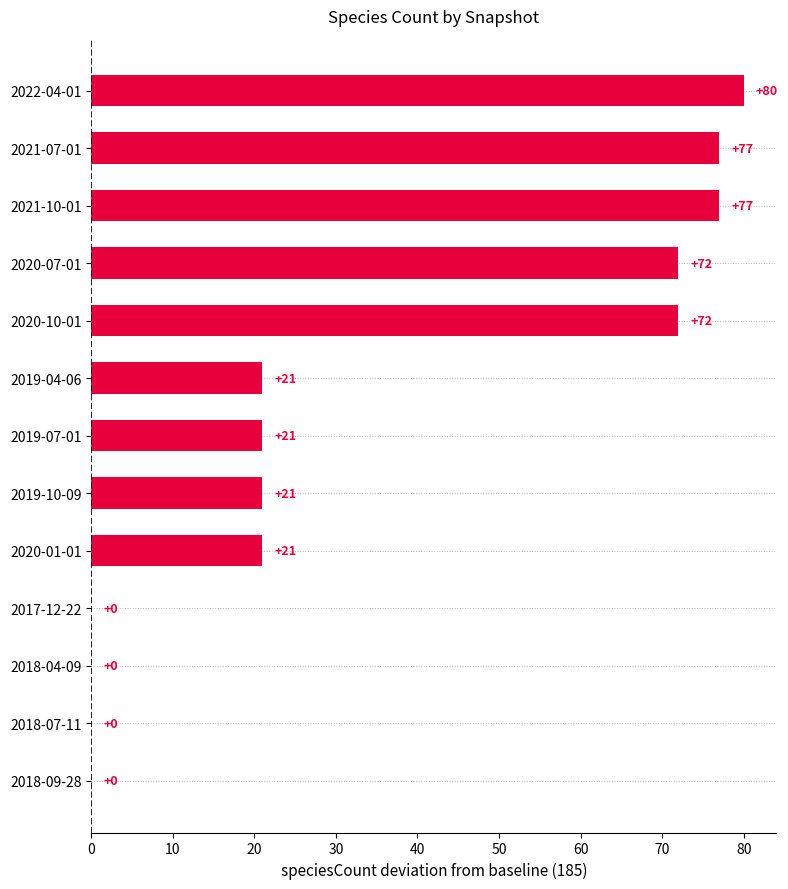

What is the approximate value at 2020-10-01, to the nearest 5?

70